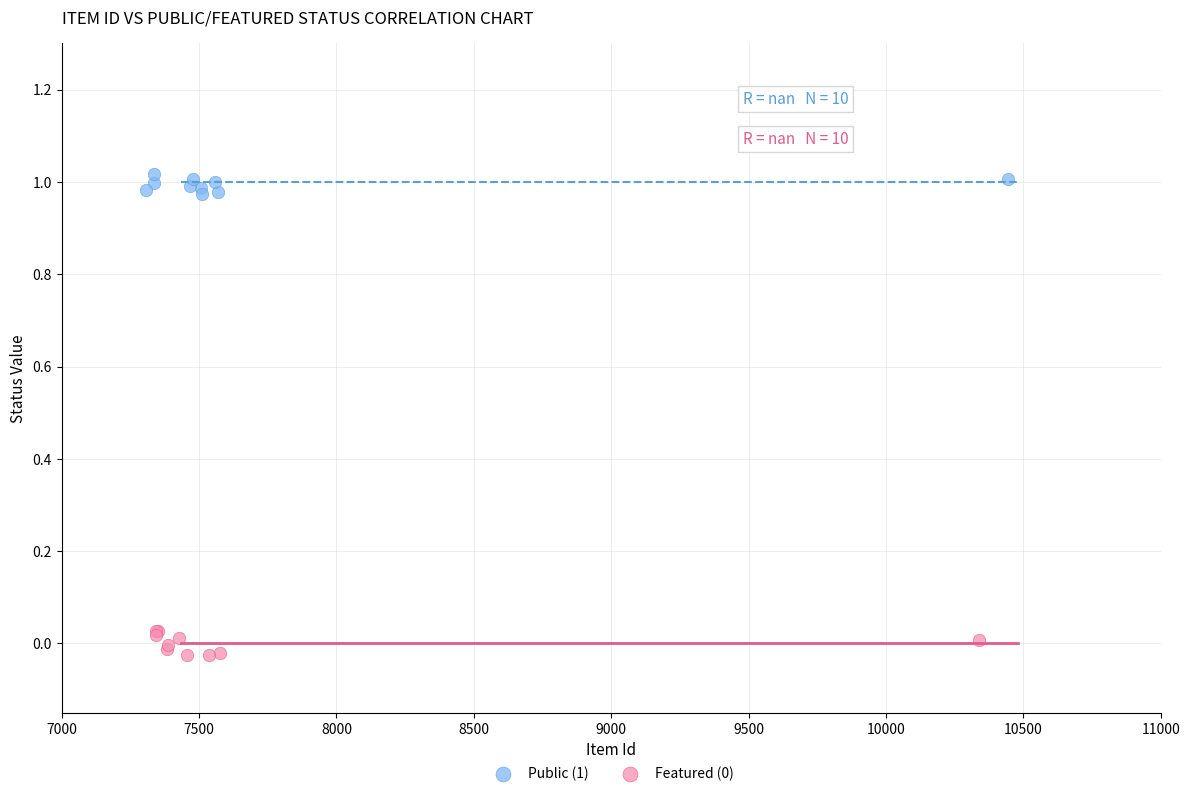

Which series reaches the maximum Y coordinate?

Public (1)